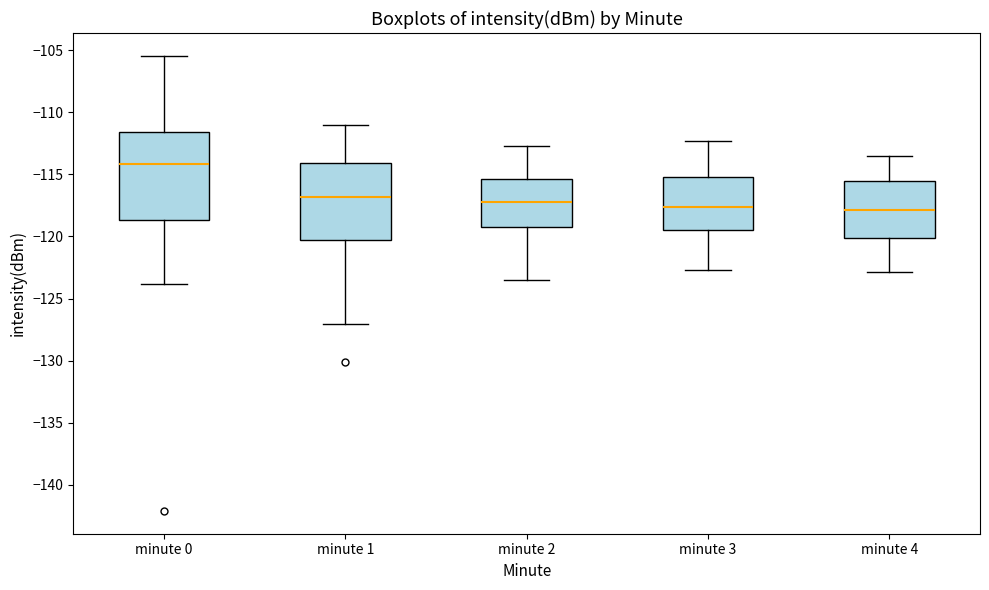

Where does the median line of the box for minute 2 sit on the y-axis? The values are not printed on the chart, so give them approximately, as read against the axis.

-117.0